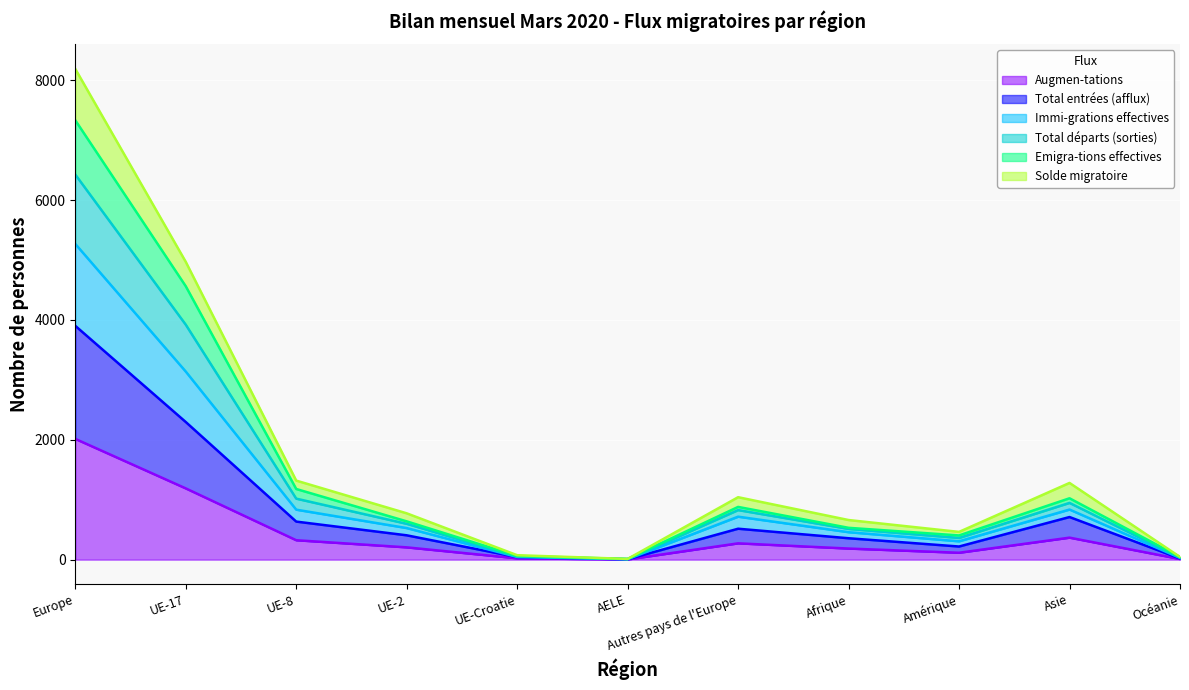

What is the difference between the maximum and second lowest values in the Augmen-tations series?

2005